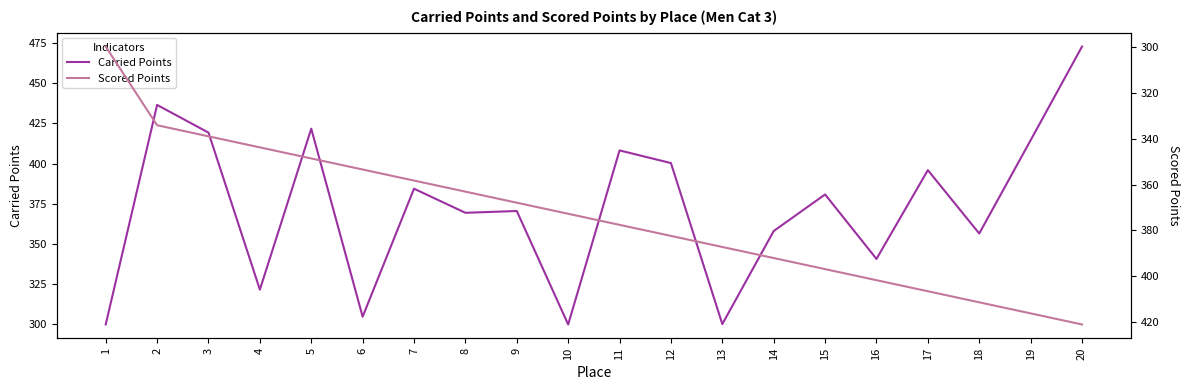

Where does the Scored Points series first go above 377?

11